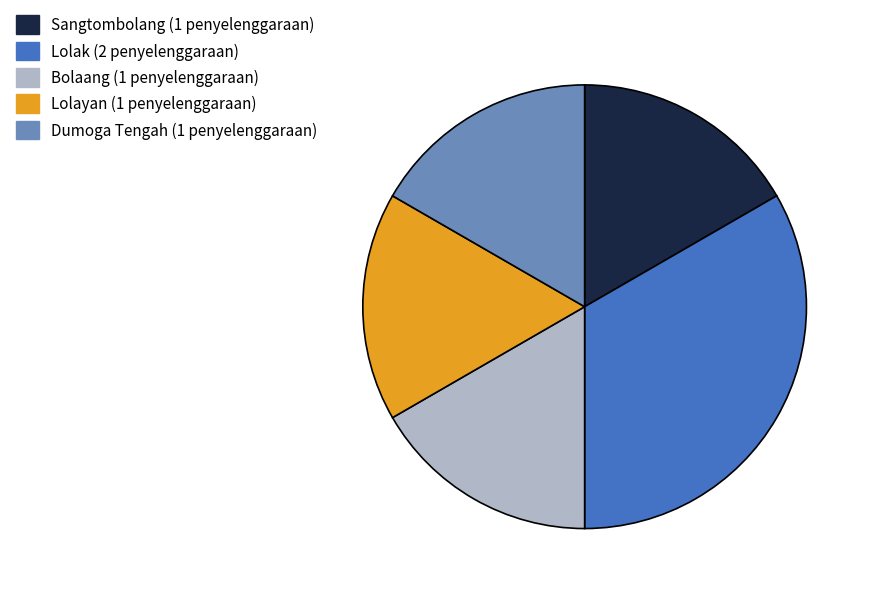

Which category has the biggest portion of the pie?

Lolak